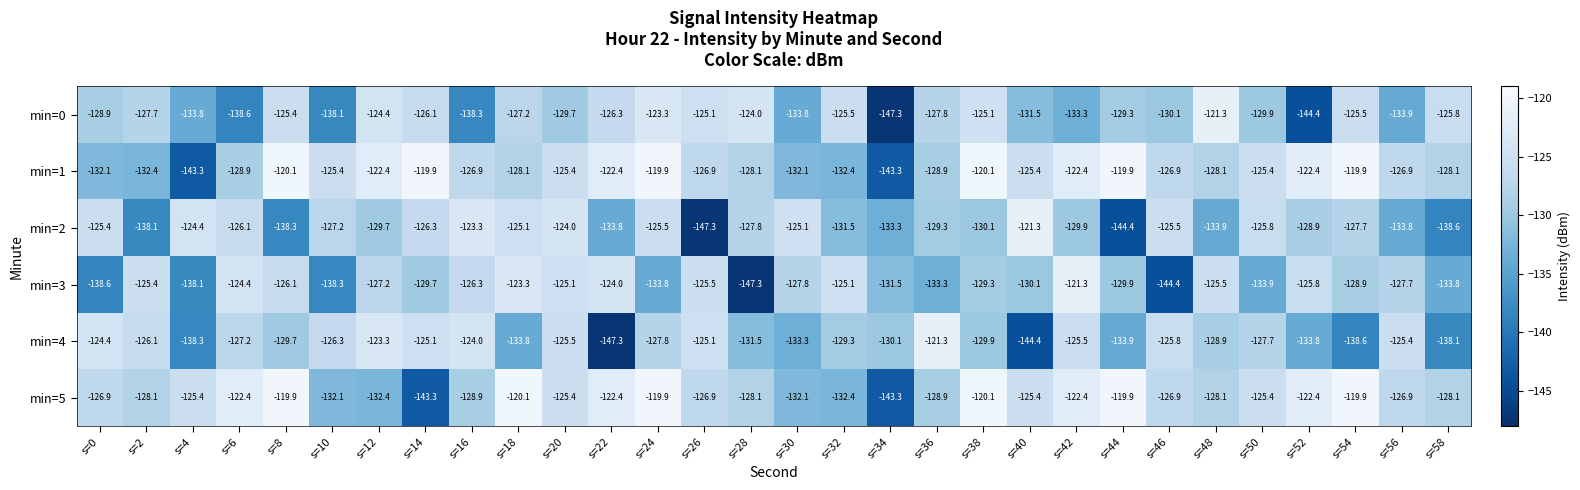

The min=0 series shows -133.8 at s=30. True or false?

True